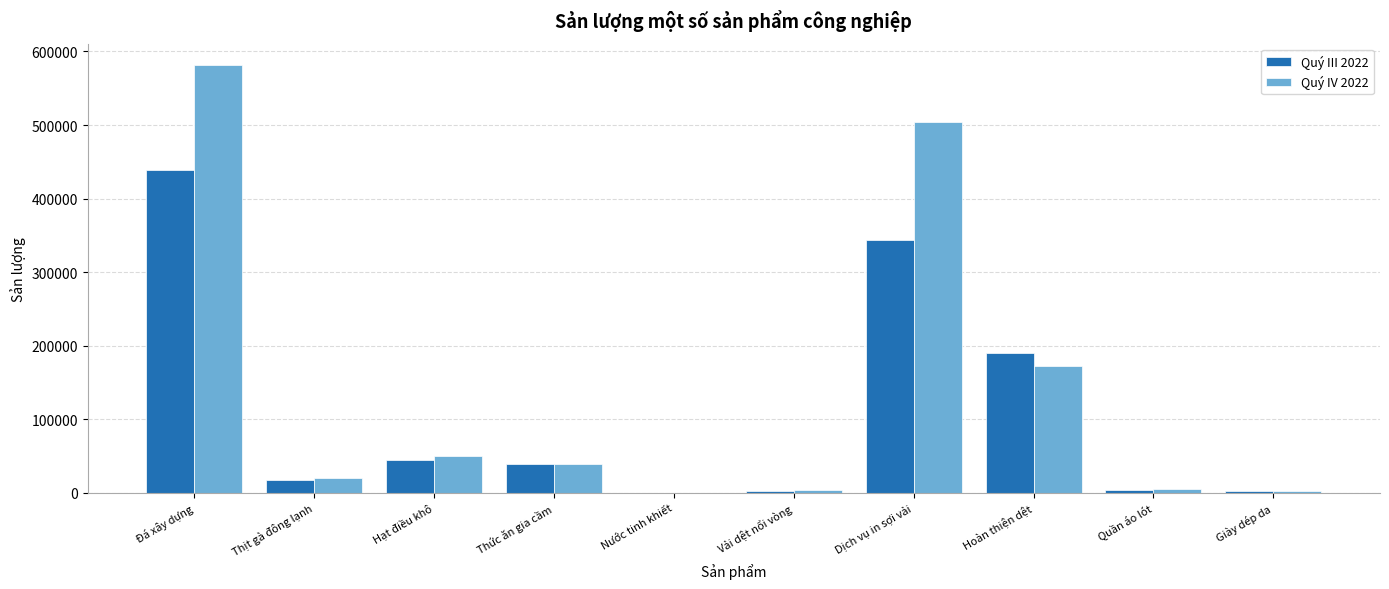

The Quý III 2022 series shows 17684.0 at Thịt gà đông lạnh. True or false?

True